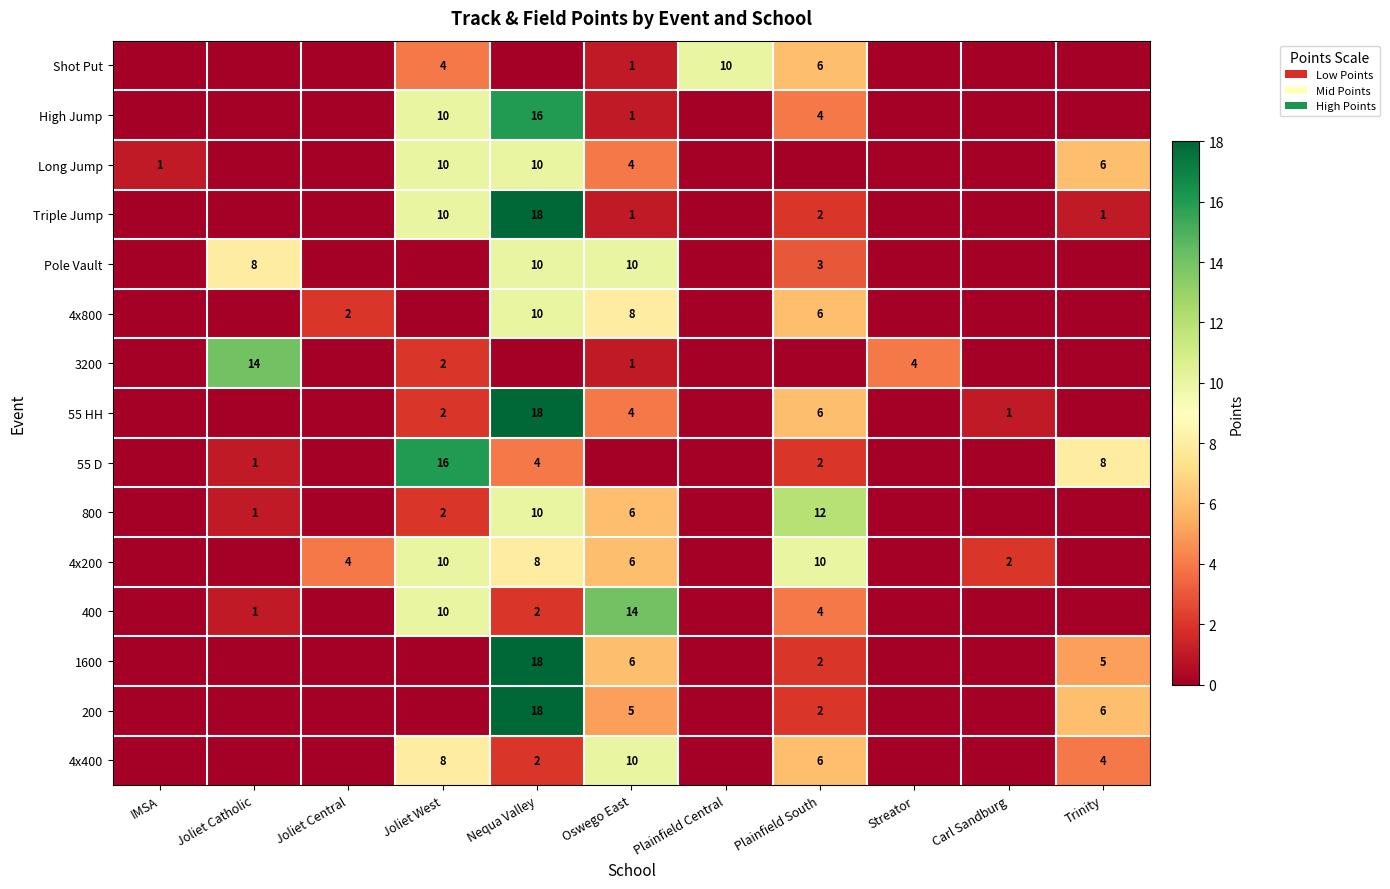

The 4x400 series shows 8 at Joliet West. True or false?

True